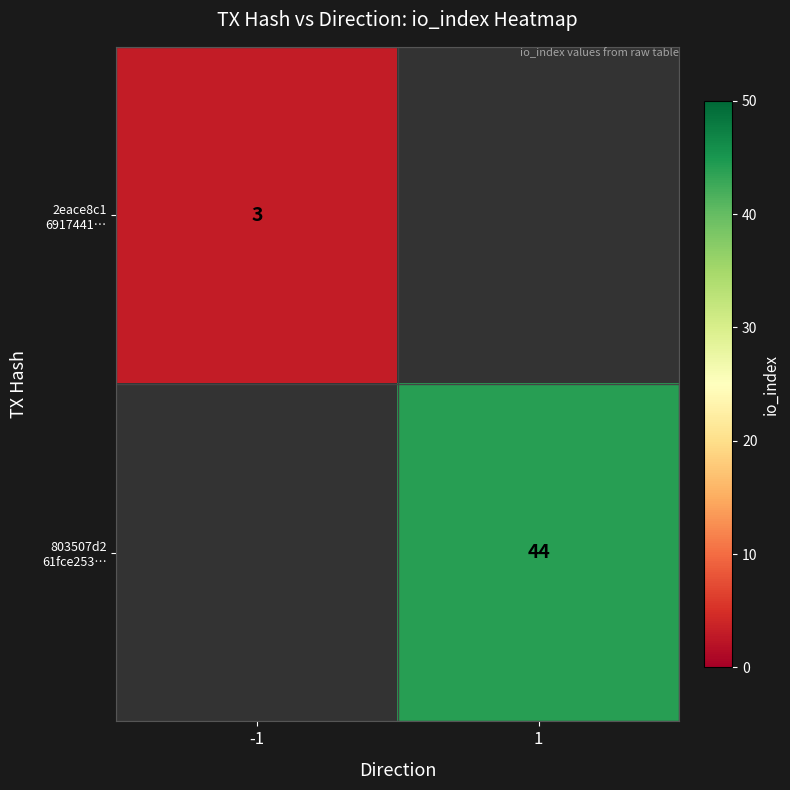

At which category does the chart reach its peak across all series?

1